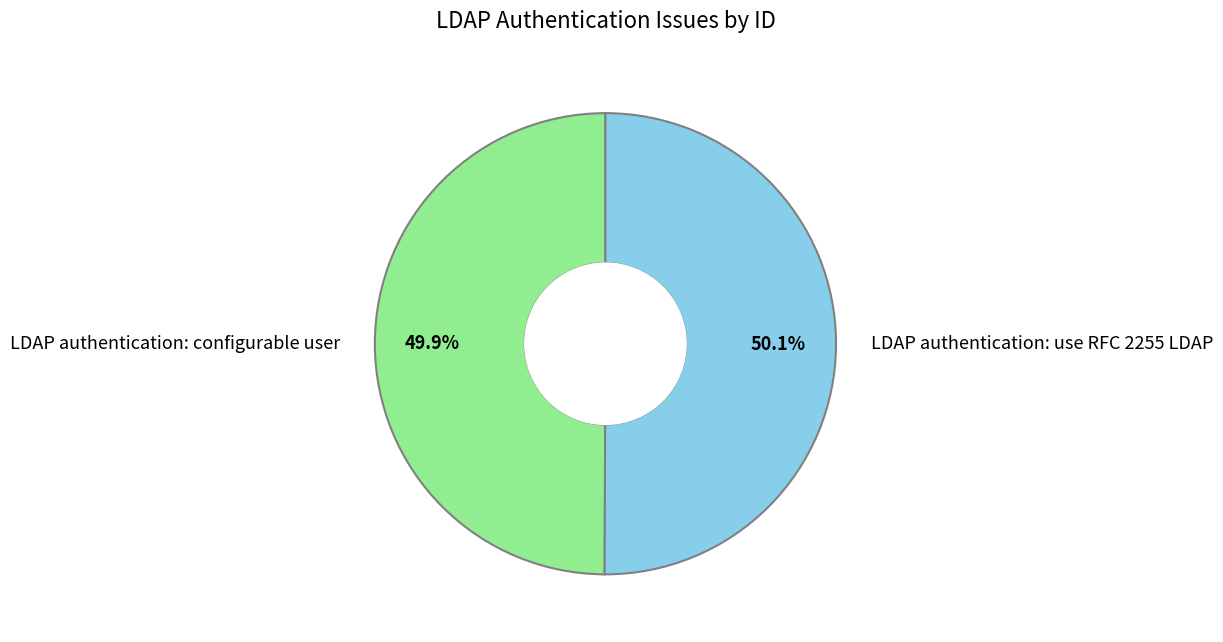

Do LDAP authentication: configurable user and LDAP authentication: use RFC 2255 LDAP together represent more than half of the pie?

Yes